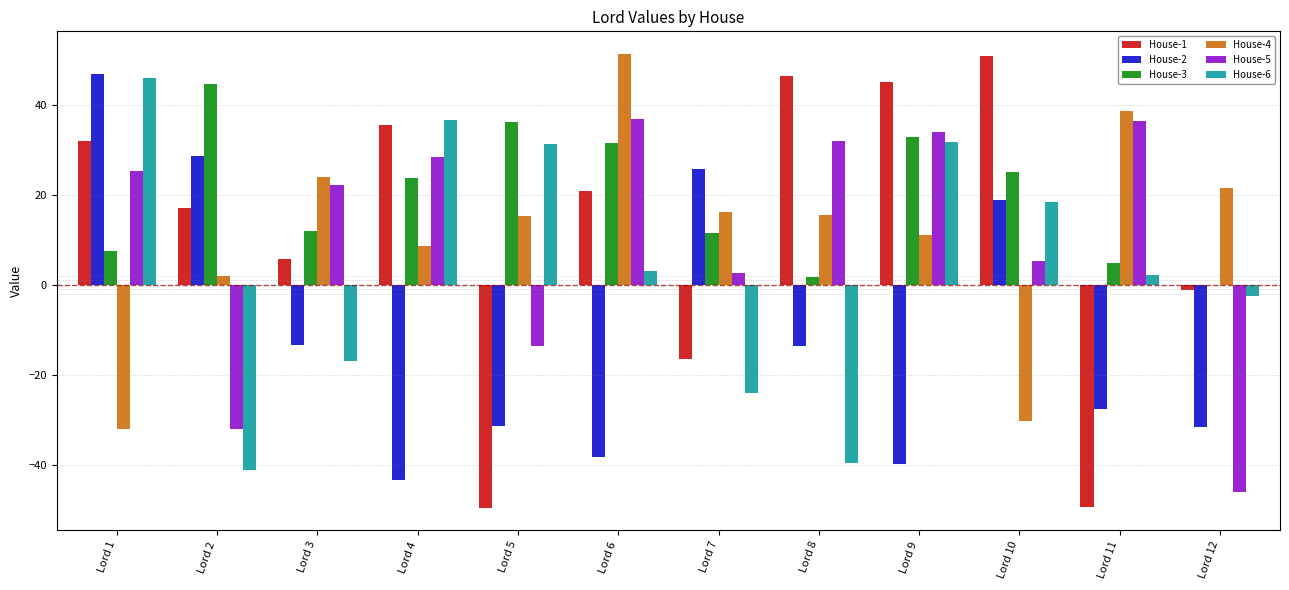

Is the value of House-1 at Lord 8 greater than the value of House-5 at Lord 5?

Yes